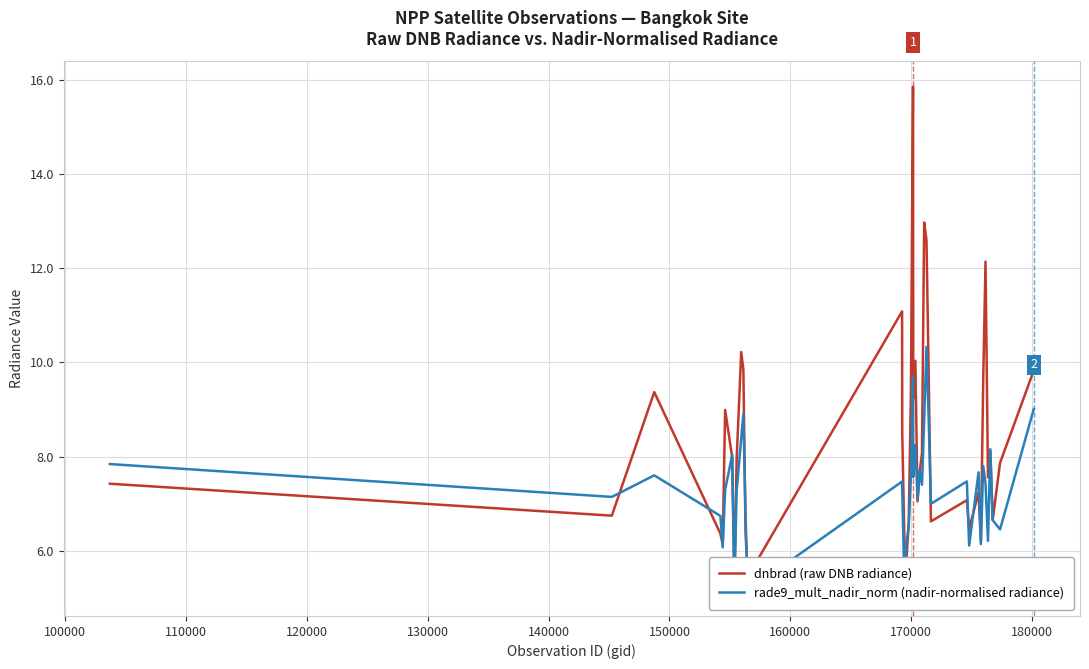

True or false: rade9_mult_nadir_norm (nadir-normalised radiance) has more than 1 interior local peaks.

True